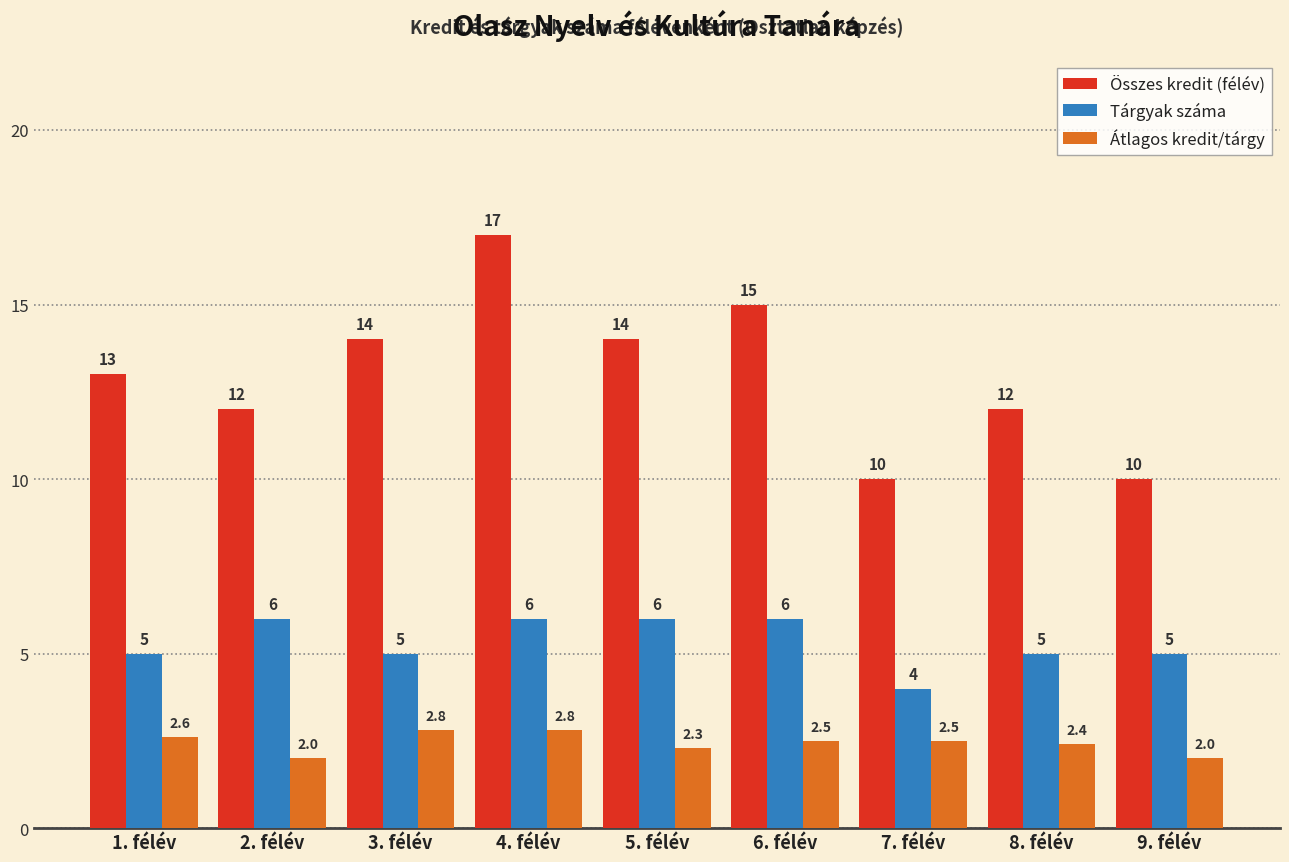

Does the chart contain stacked bars?

No